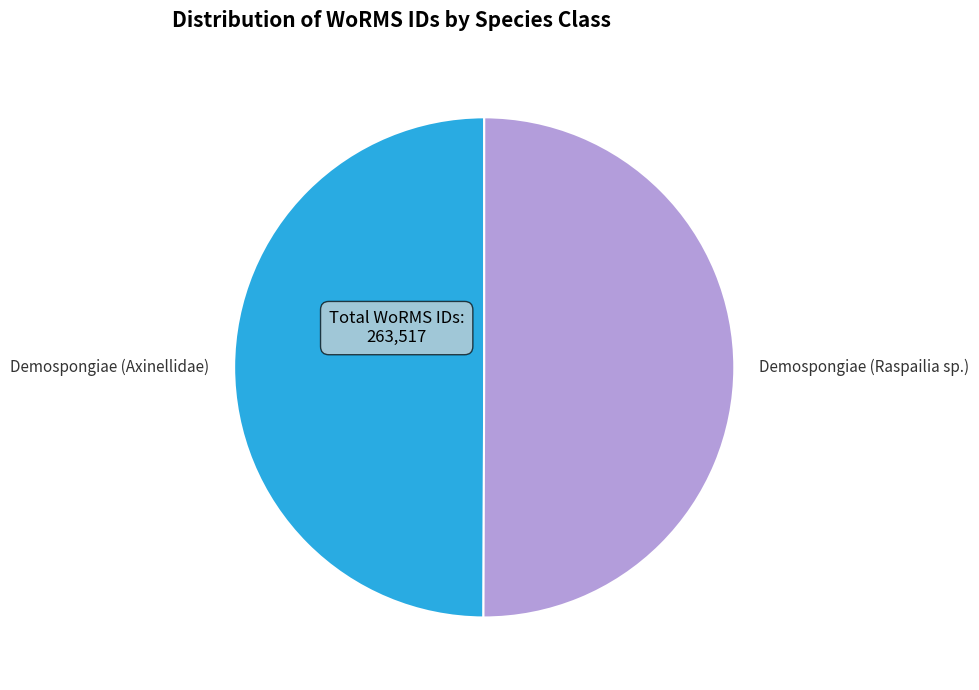

How many segments does this pie chart have?

2